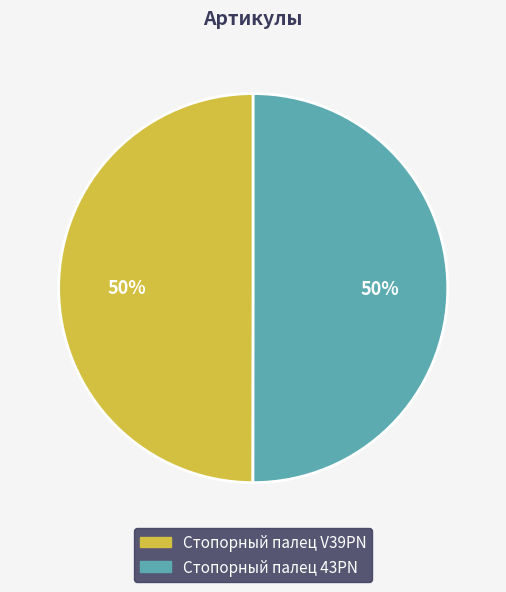

How many segments does this pie chart have?

2